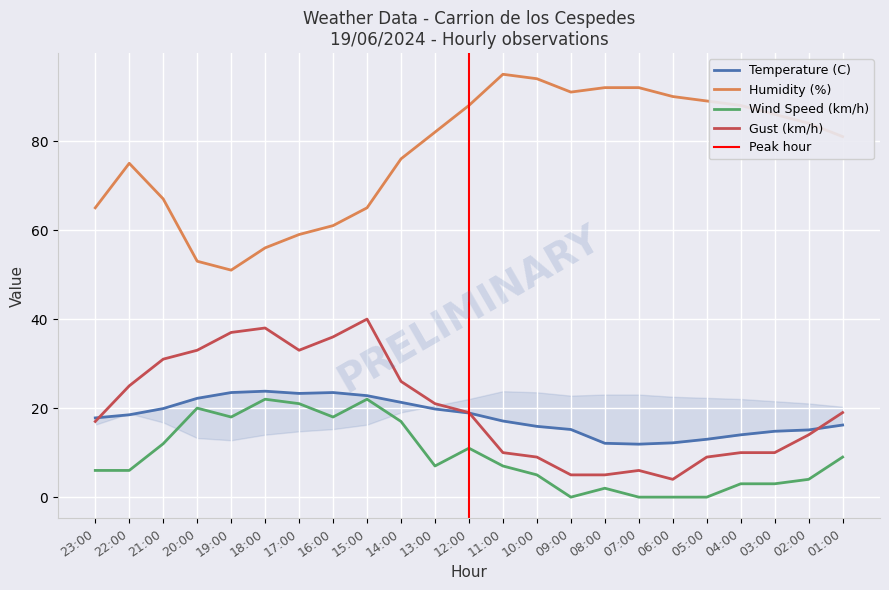

What is the average value of the Humidity (%) series?

77